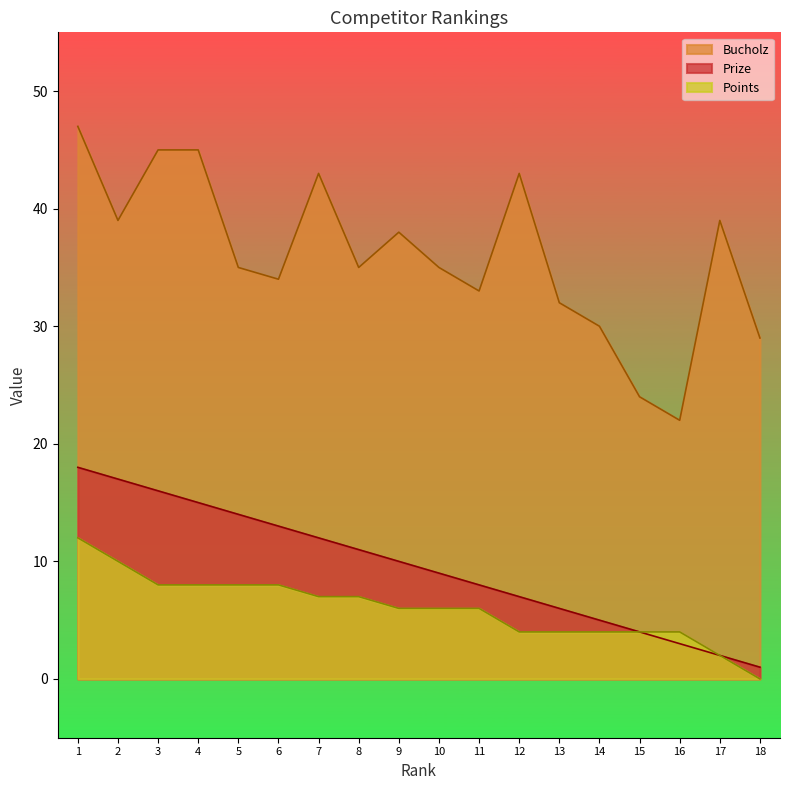

True or false: Prize has a value of 9 at 4.

False